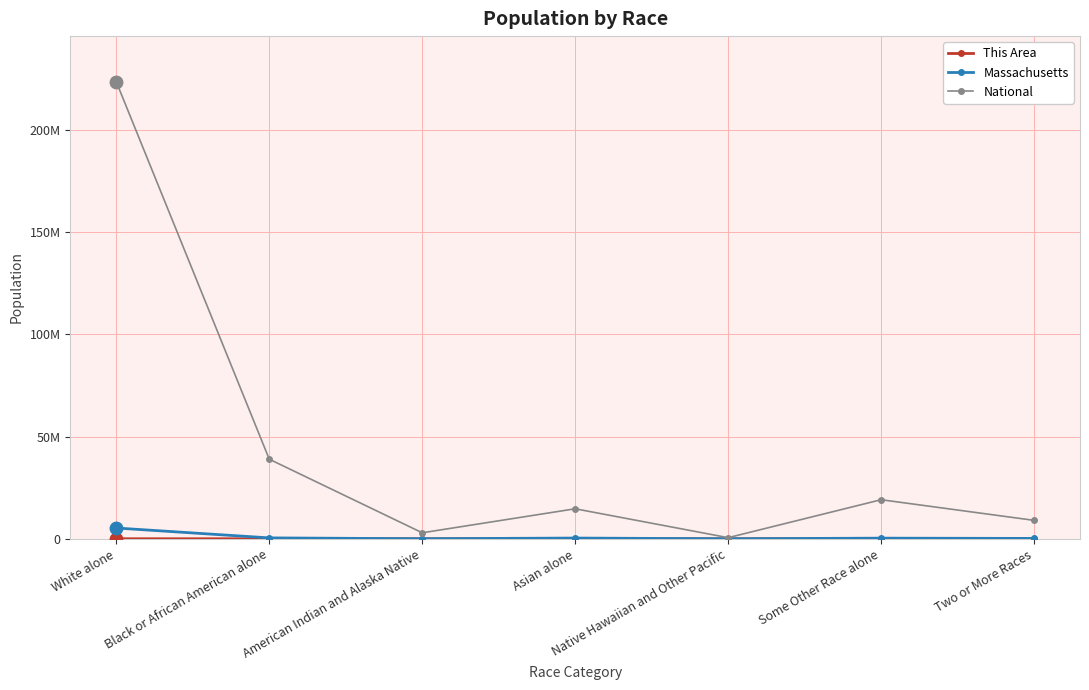

Is this an area chart (filled region under the line)?

No